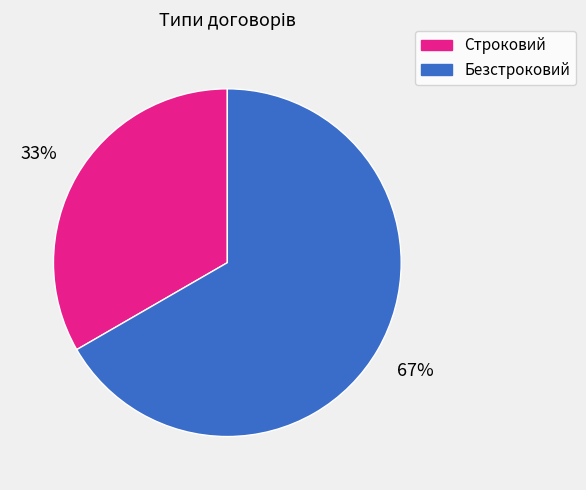

To the nearest percent, what is the average slice percentage?

50%